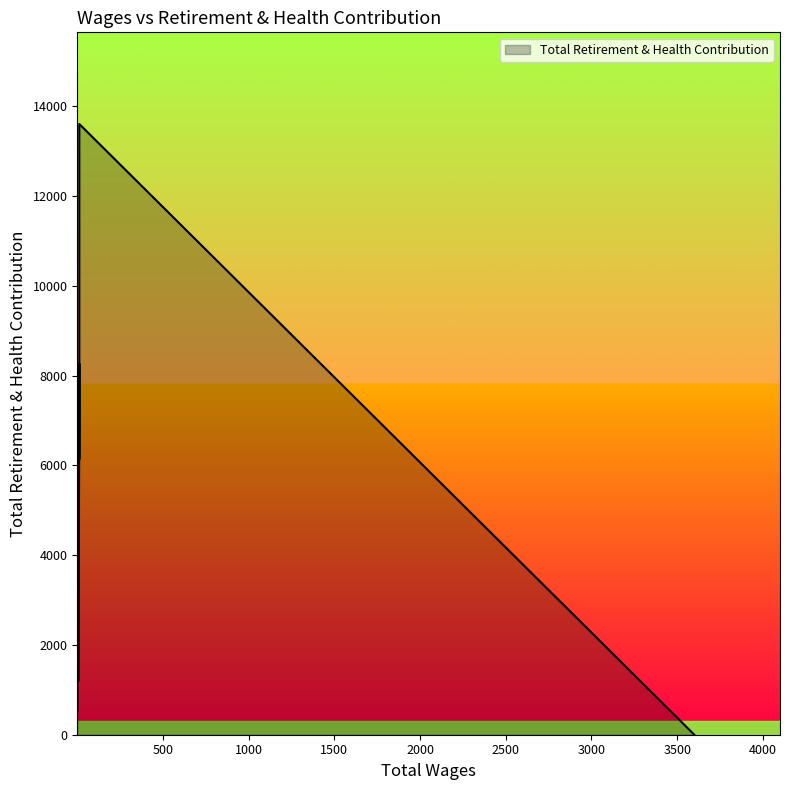

The value at 3600.0 is 0. True or false?

True